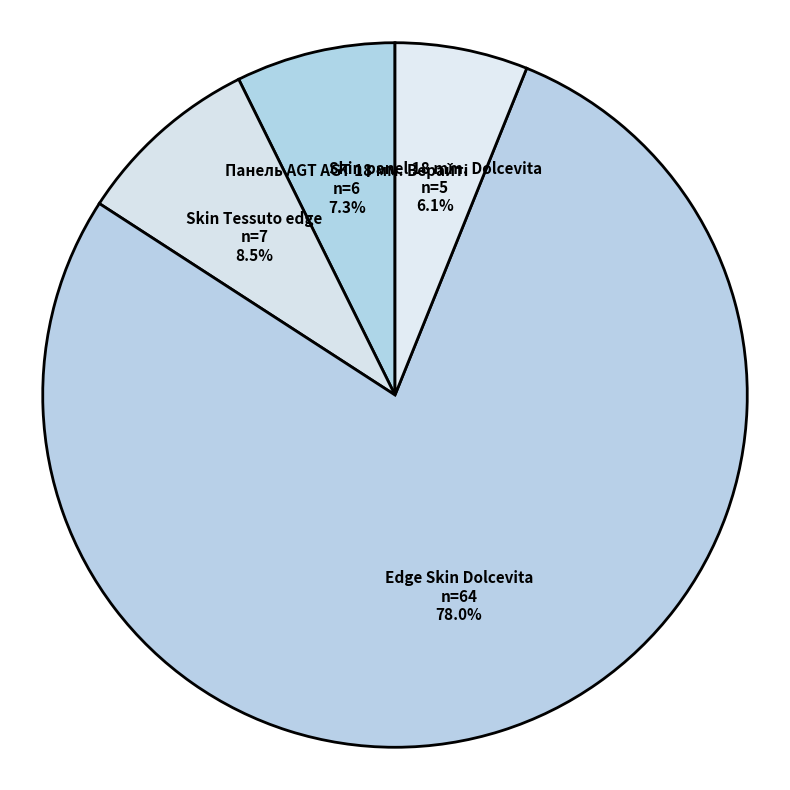

Approximately how many times larger is the value at Edge Skin Dolcevita compared to Skin panel 18 mm. Dolcevita?

12.8